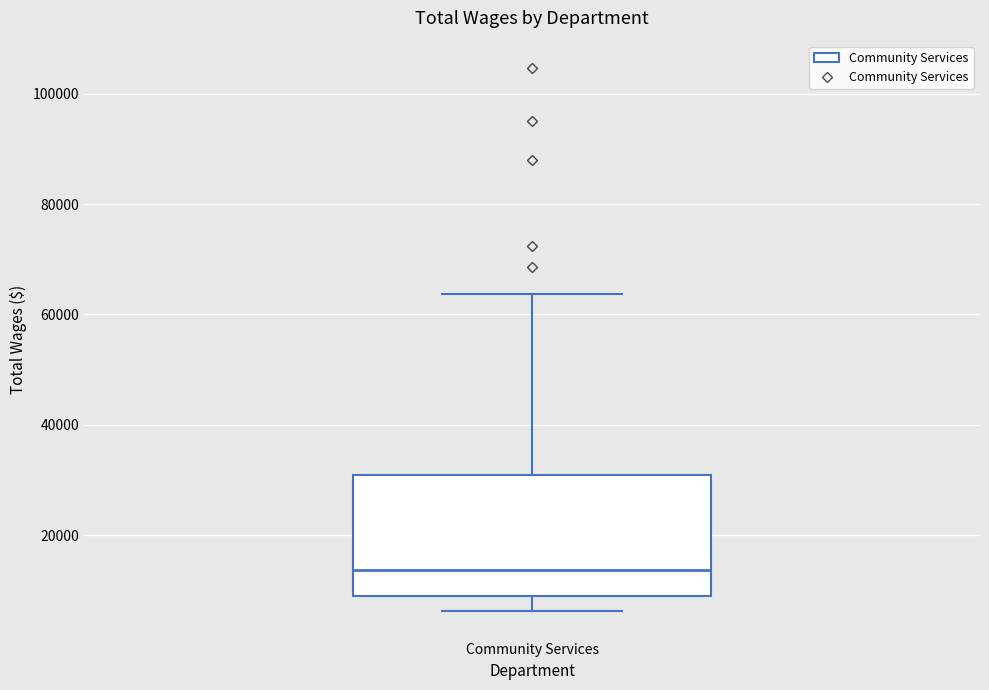

Transcribe this box plot: give where the median line is, the range the box spans, and where the two whiskers end, as read against the y-axis. The values are not printed on the chart, so give them approximately, as read against the axis.

median 14000, box 8000 to 30000, whiskers 6000 to 64000